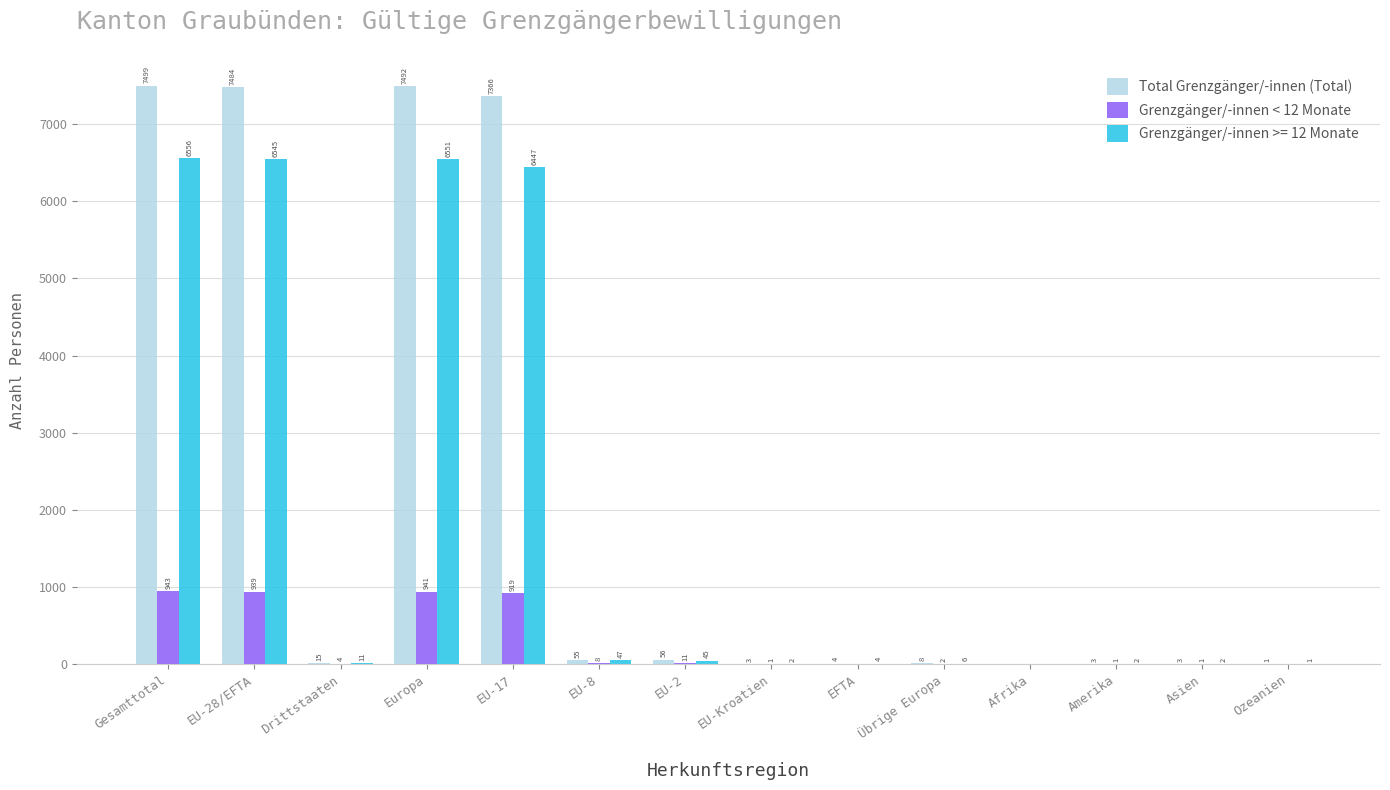

At which label does Grenzgänger/-innen < 12 Monate first exceed 4?

Gesamttotal